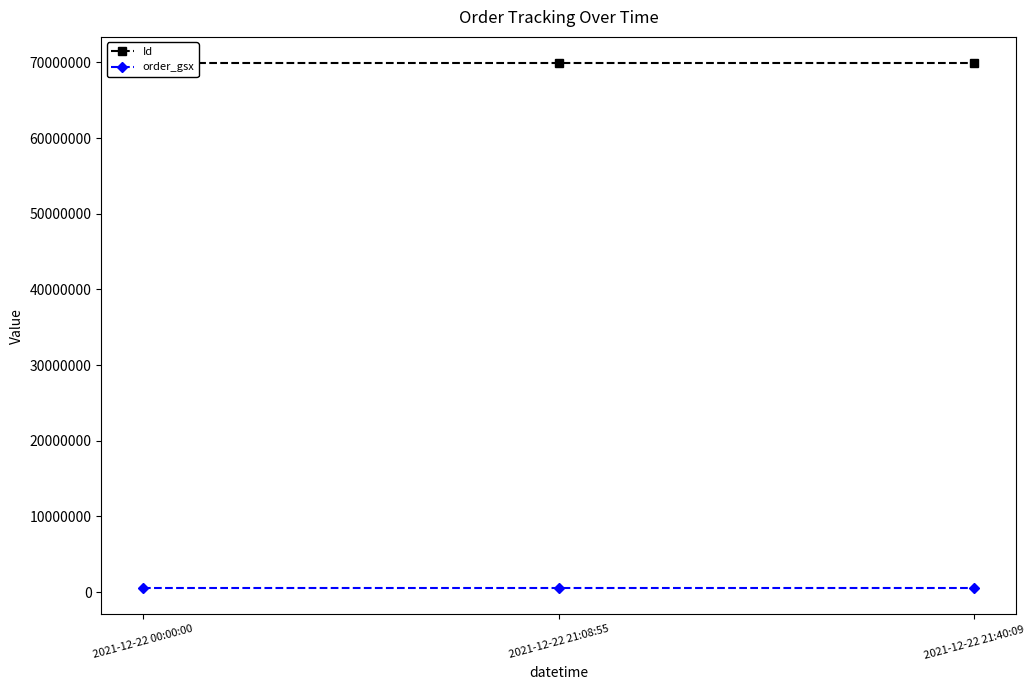

What position from the right is 2021-12-22 21:40:09?

1